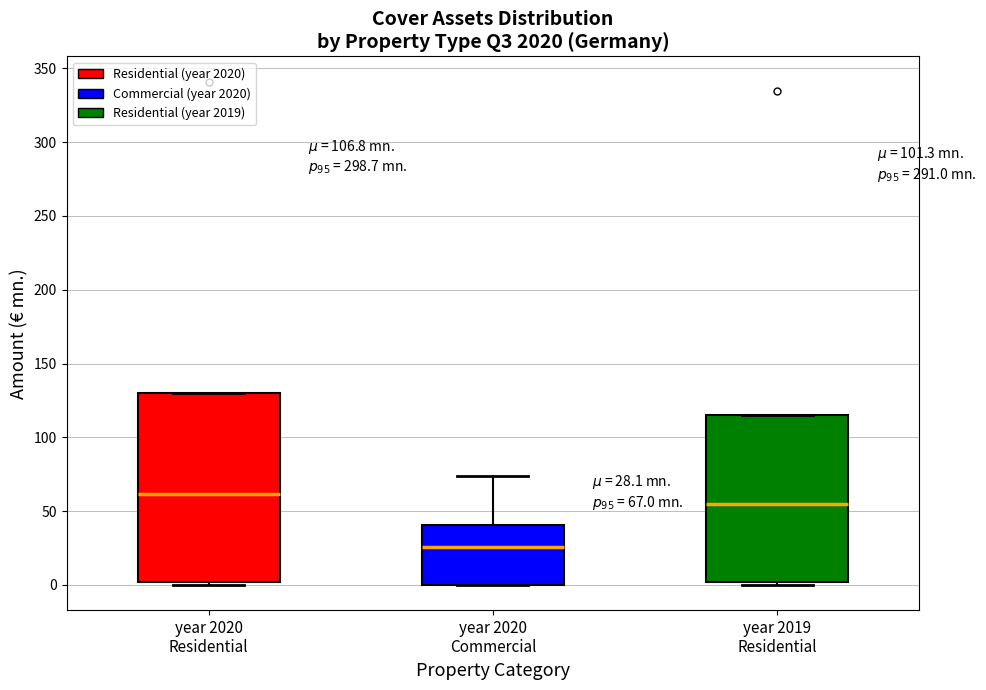

Which box is the tallest, from its lower edge to its upper edge?

year 2020 Residential